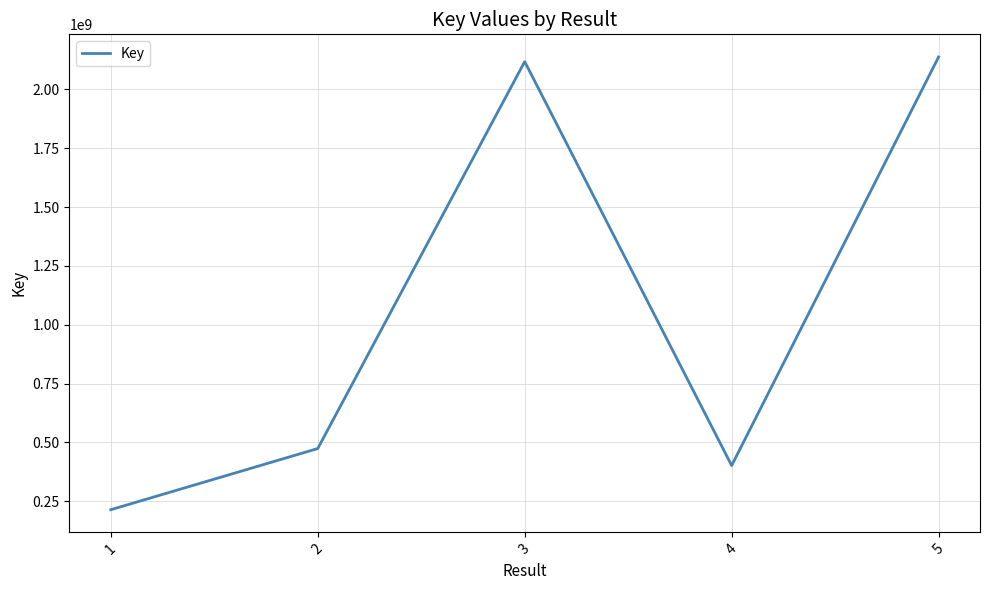

Reading left to right, extract all data points from this chart.

1=213961469	2=473827944	3=2117892373	4=401662621	5=2137675753